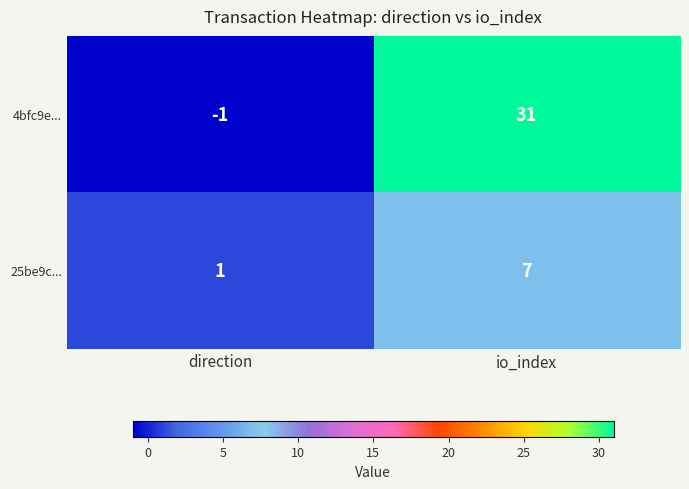

How many series are shown in this chart?

2